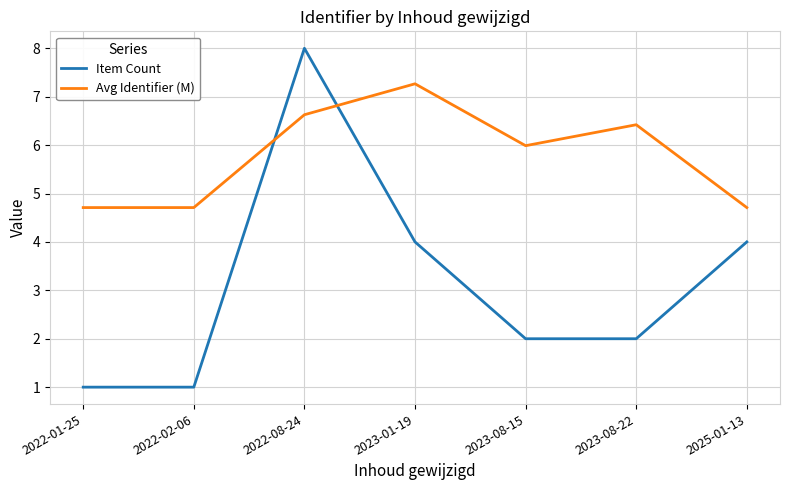

List the series in order of their overall mean, lowest first.

Item Count, Avg Identifier (M)